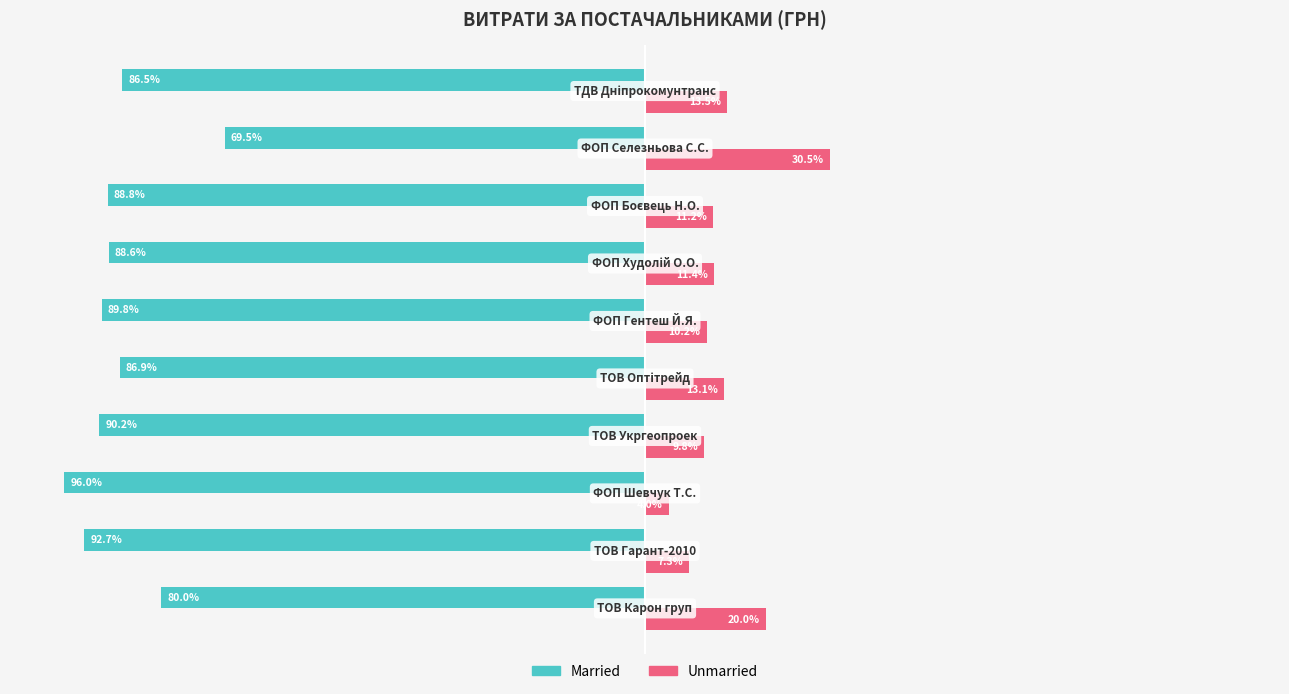

List the series in order of their peak value, highest first.

Unmarried, Married